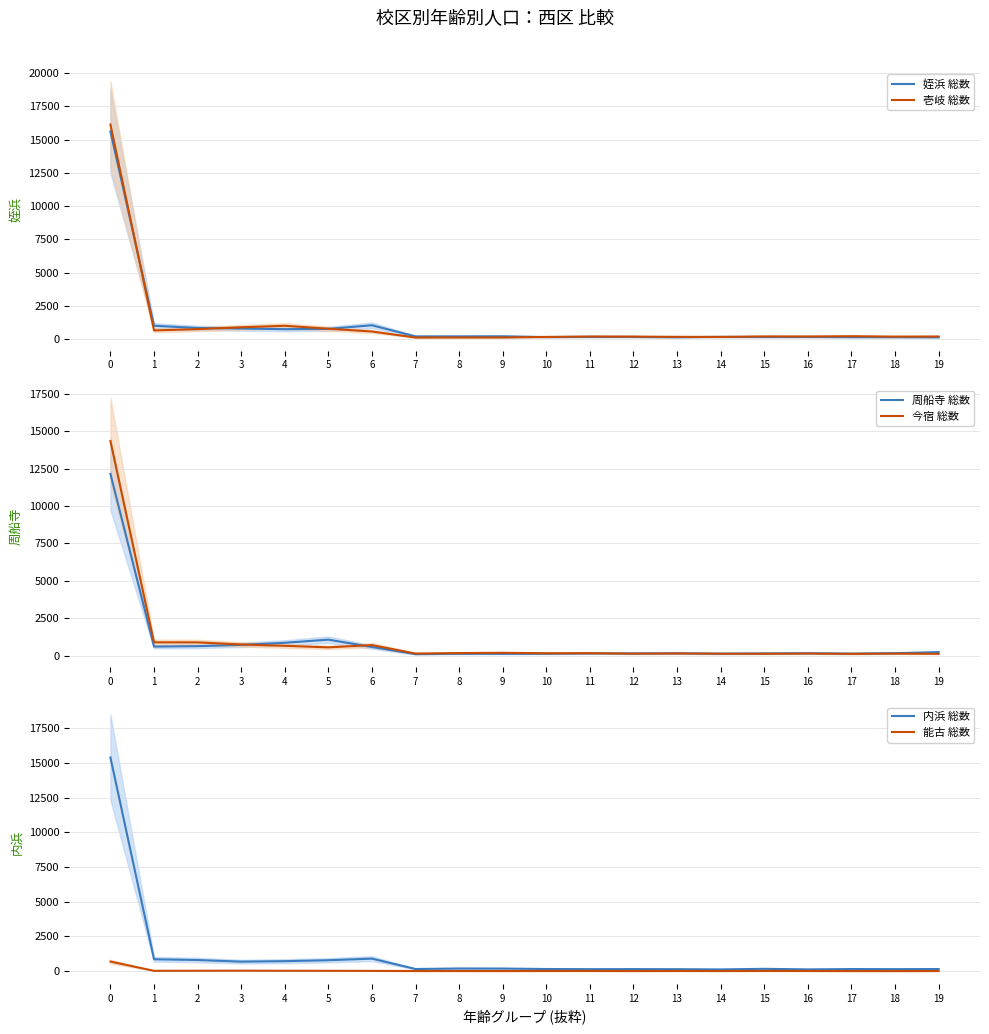

Where is the first local maximum for 姪浜 総数?

6